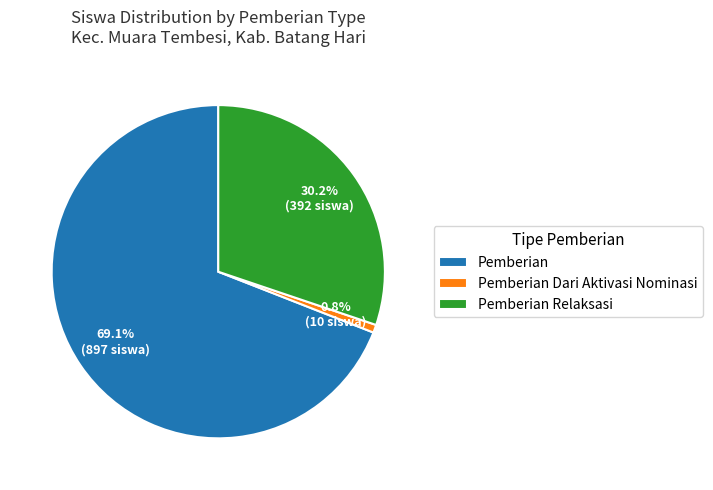

How many slices are in this pie chart?

3